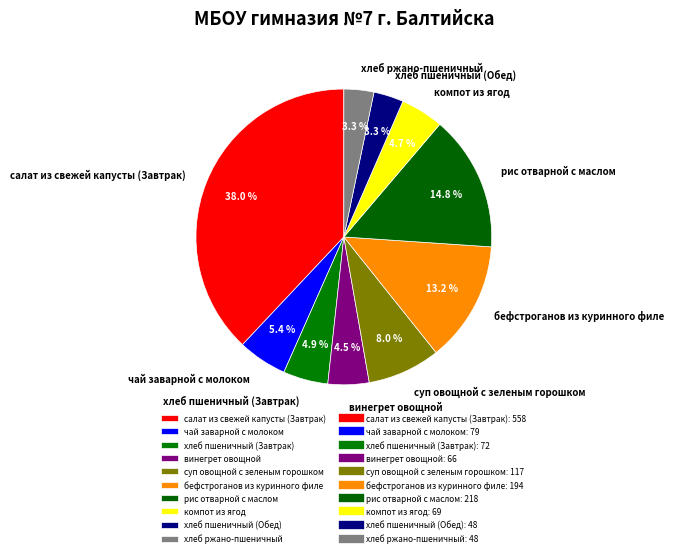

True or false: чай заварной с молоком accounts for 5% of the total.

True